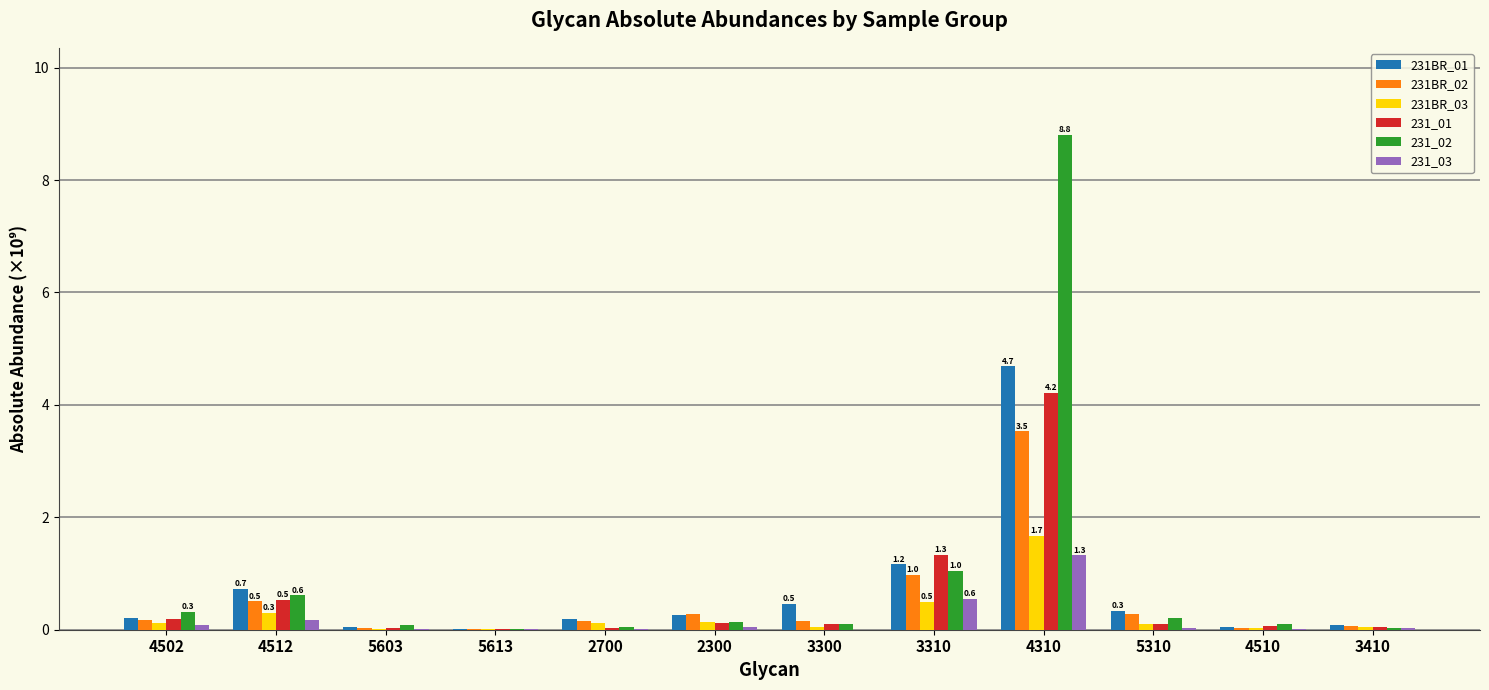

What is the sum of all 231_02 values?

11.5